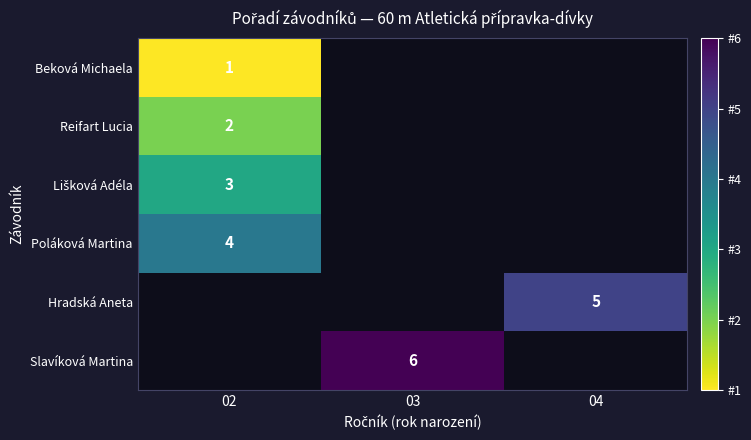

The Slavíková Martina series shows 9.5 at 03. True or false?

False